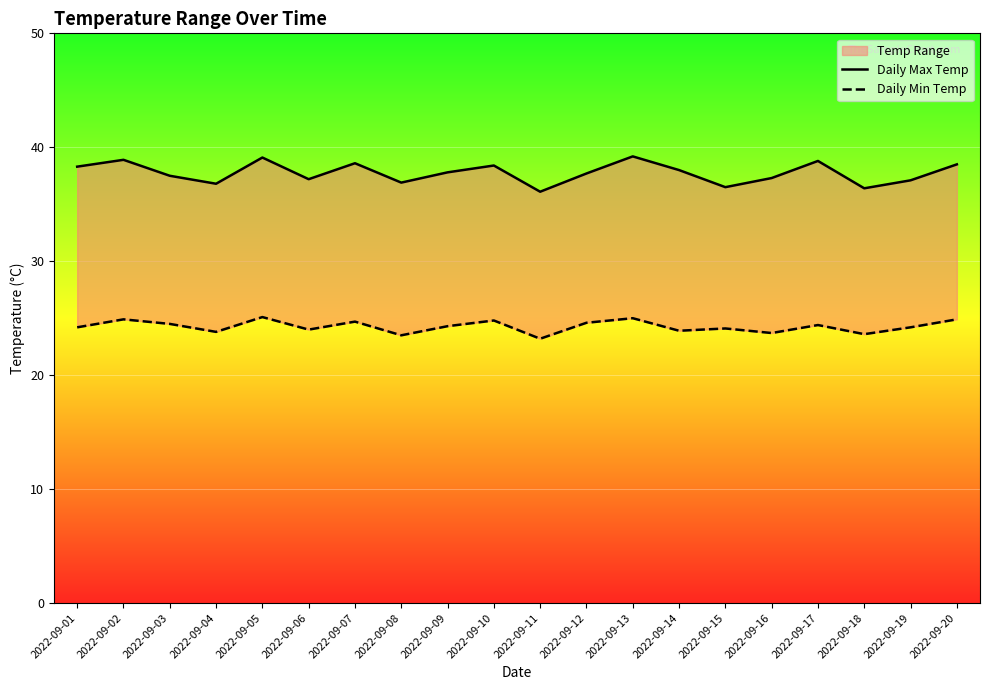

How many lines are shown in the chart?

2